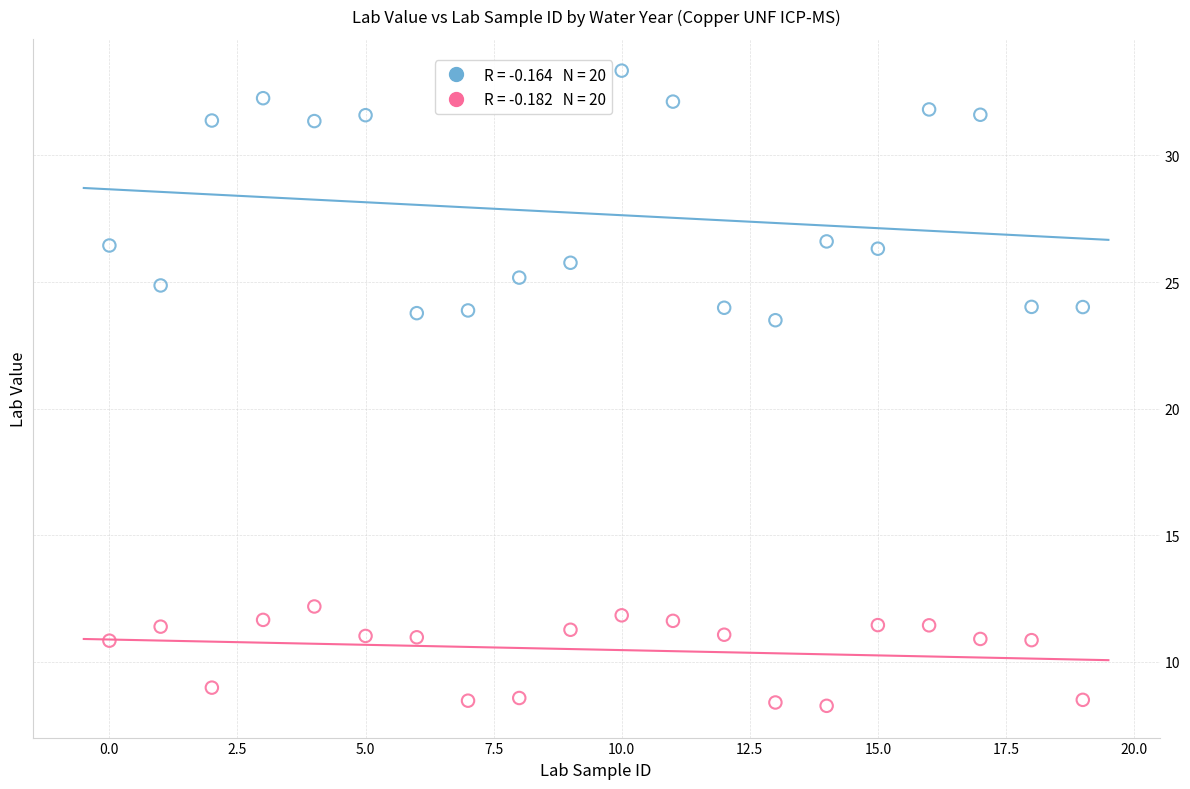

Across all series, what Y value is closest to 20?

23.5